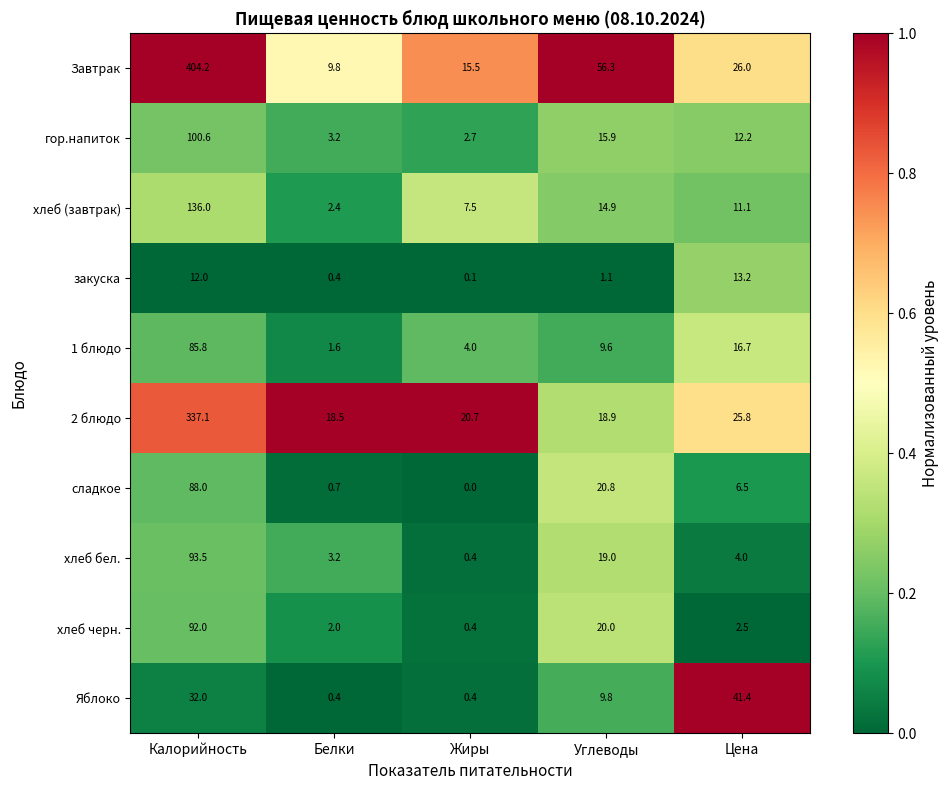

Where does the Завтрак series first go above 26?

Калорийность